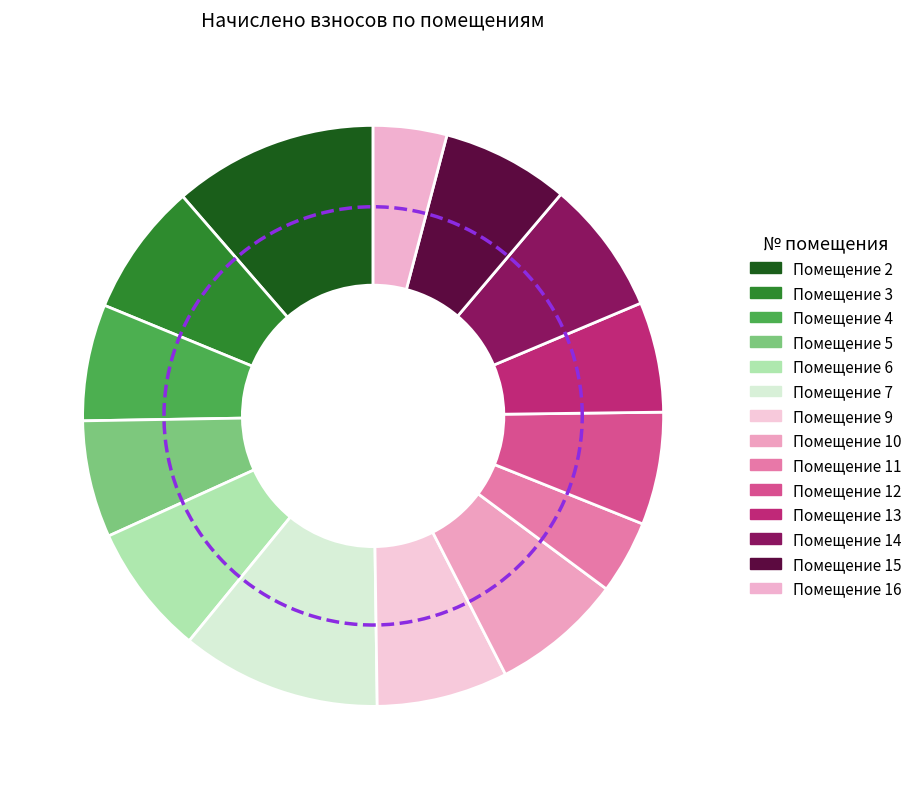

Which slice is the smallest?

11